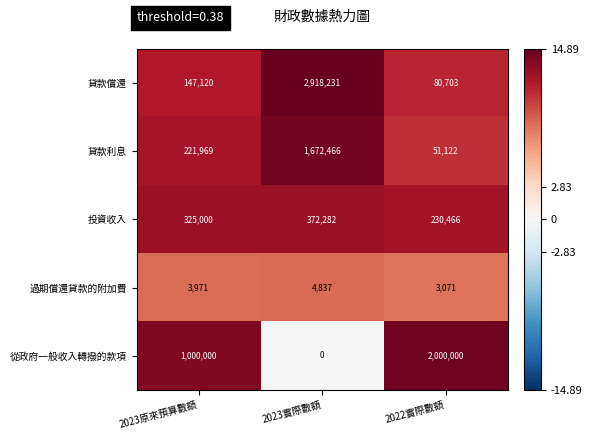

The value of 貸款償還 at 2023實際數額 is 2918231. True or false?

True